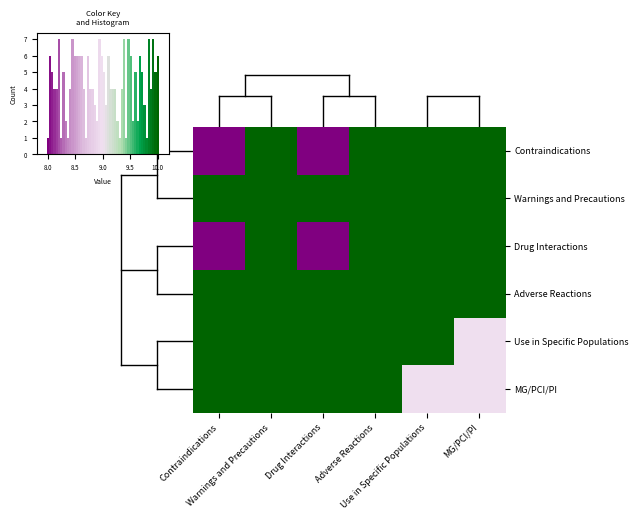

Which category has the lowest value across all series?

Contraindications